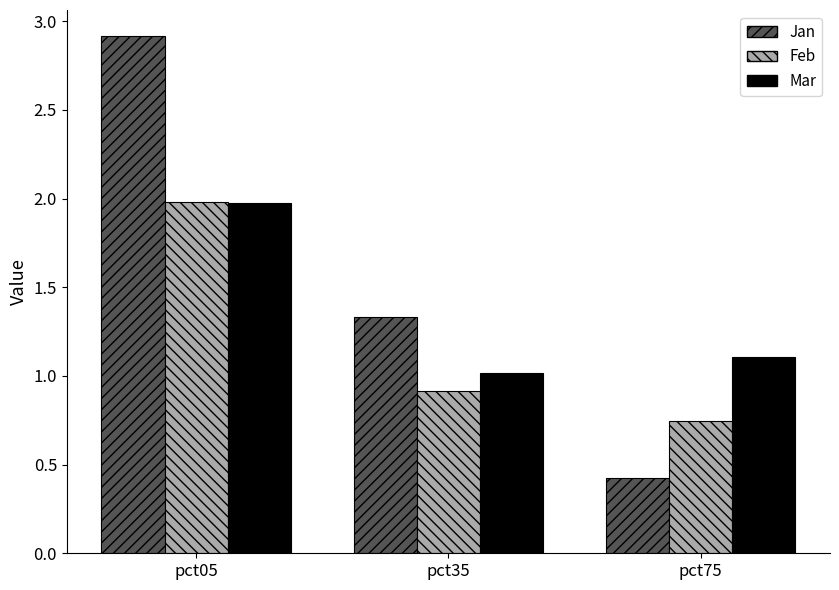

Is the value of Mar at pct75 greater than the value of Jan at pct05?

No